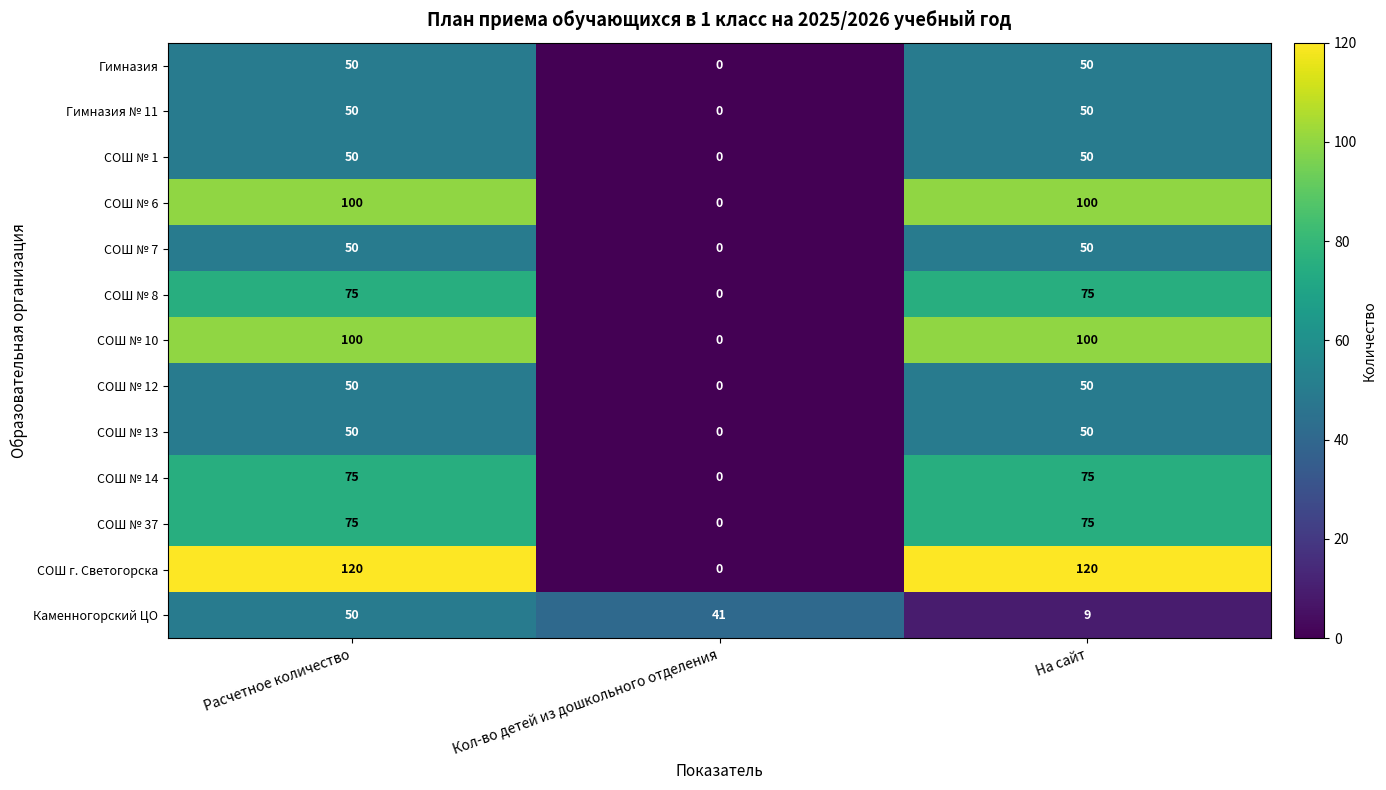

The СОШ № 8 series shows 42 at На сайт. True or false?

False